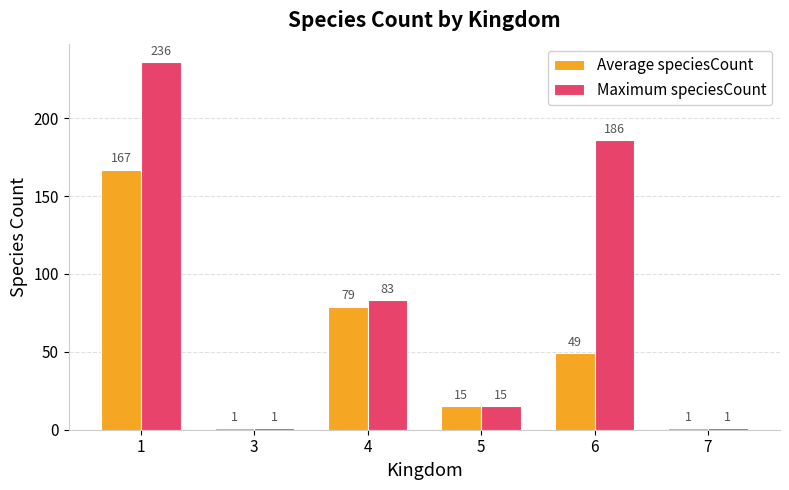

Which series changed the most between 3 and 6?

Maximum speciesCount